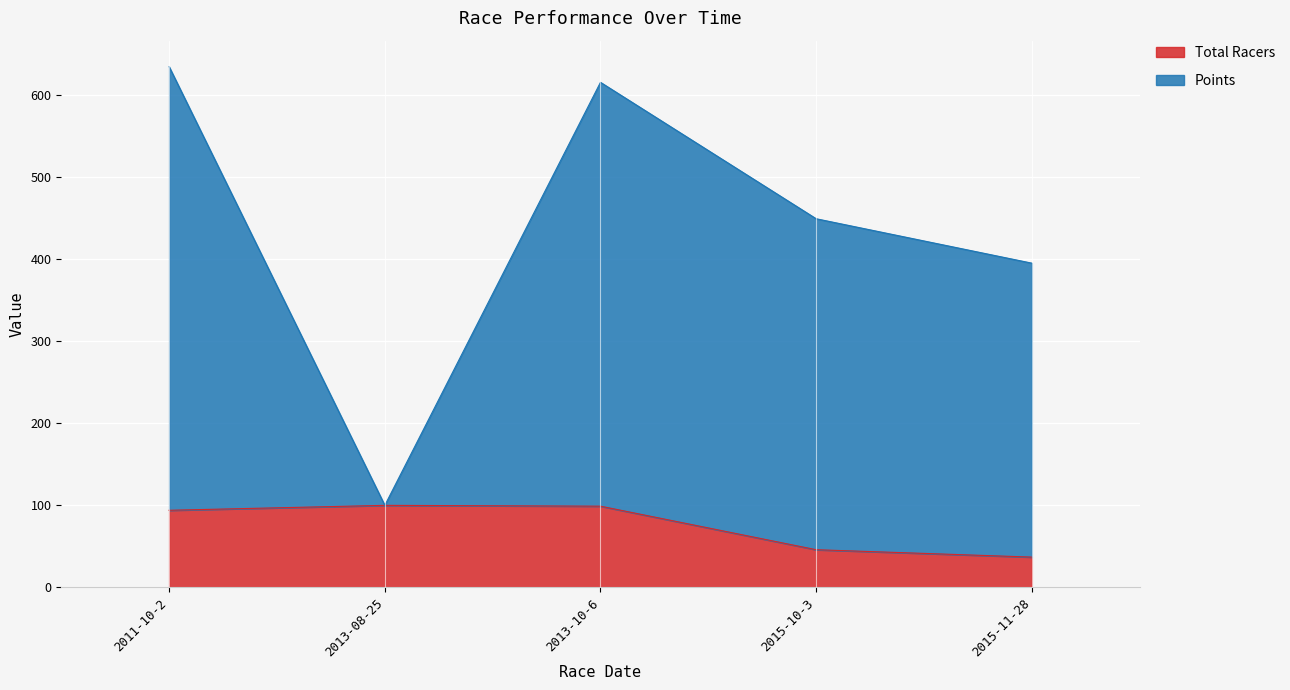

True or false: Total Racers and Points cross at least once.

False